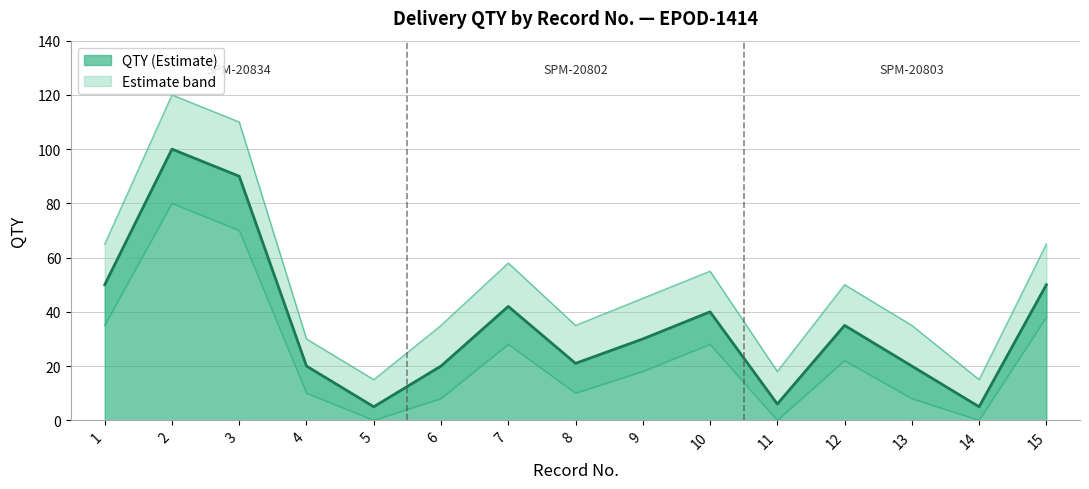

The QTY_upper series shows 15 at 5. True or false?

True